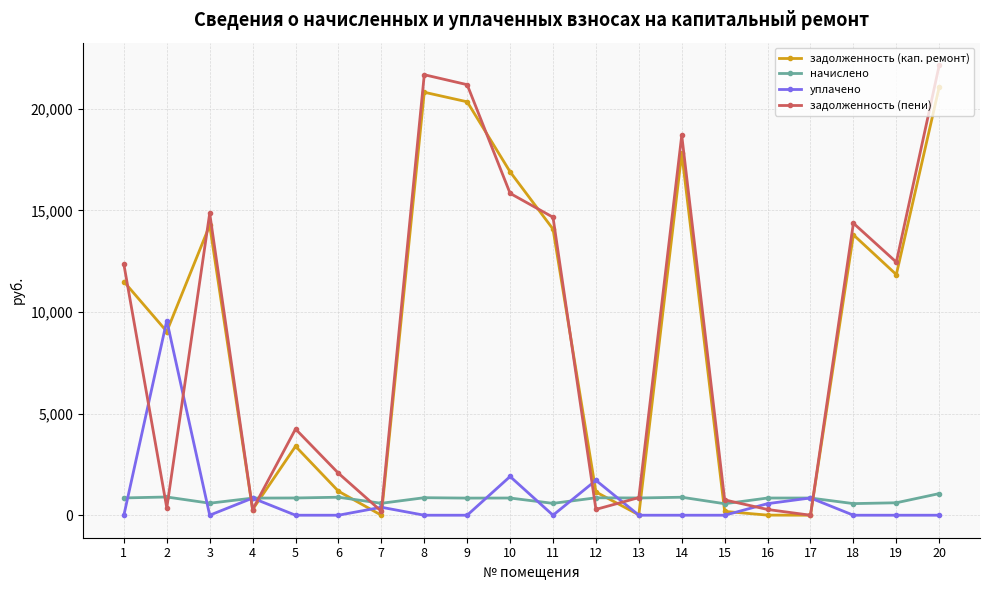

True or false: уплачено has more than 0 points higher than both neighbors.

True